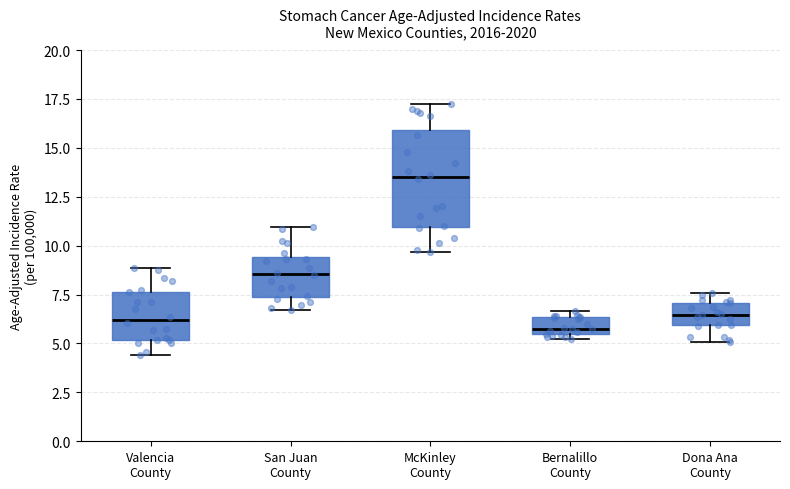

Which box's median line is the highest?

McKinley County